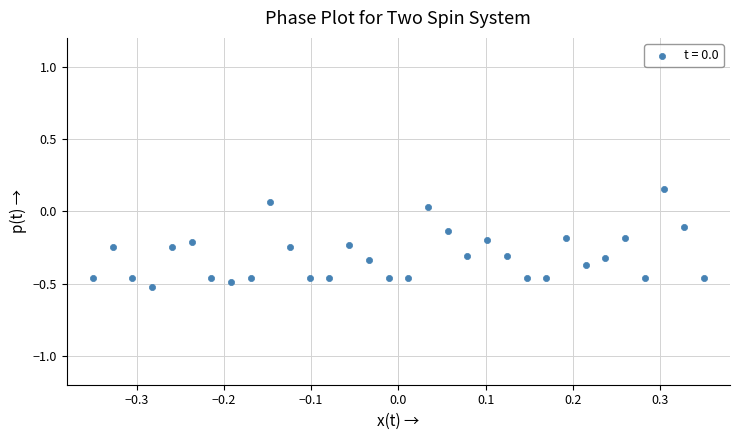

What is the range of Y values (max minus min)?

0.7